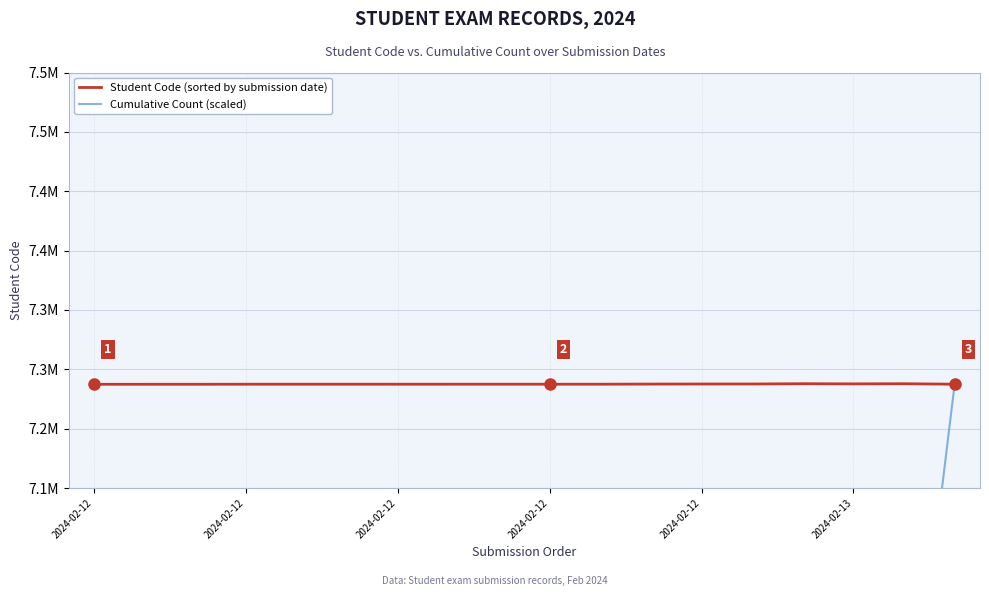

What is the maximum value for Student Code (sorted by submission date)?

7241703.0